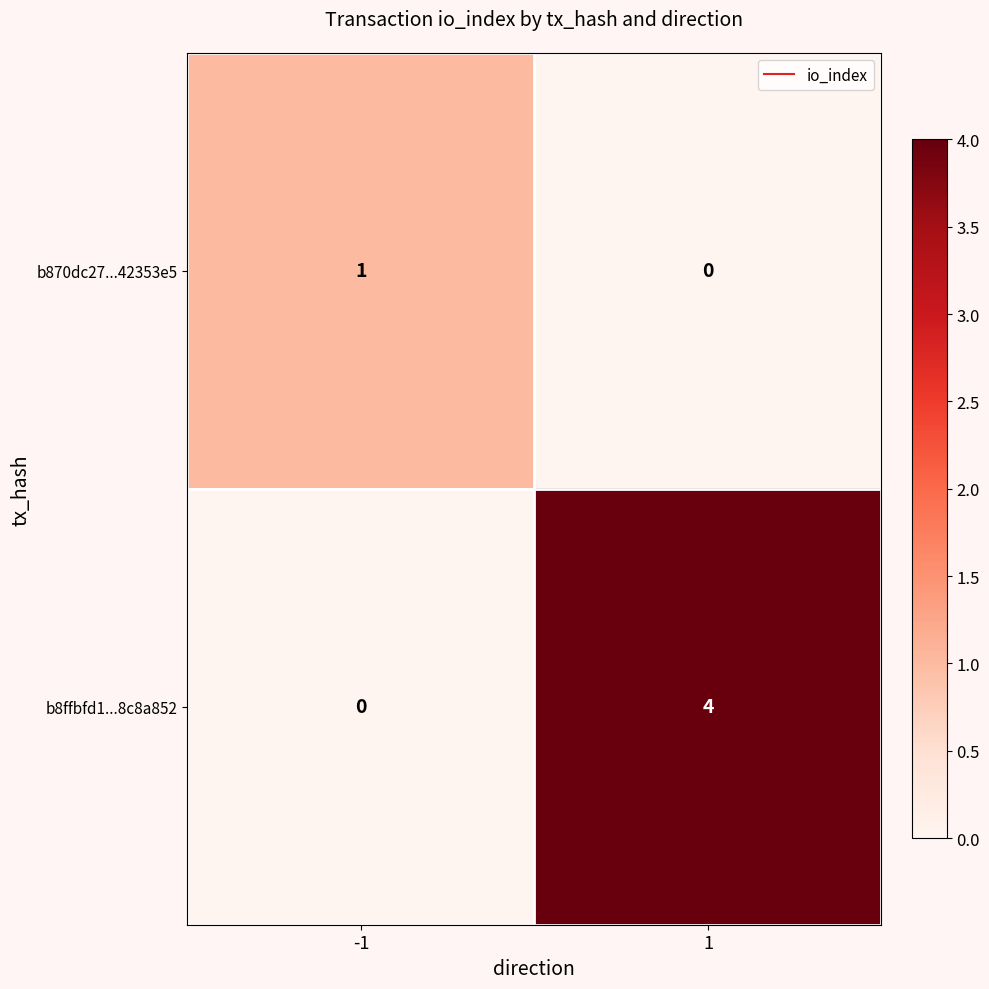

What is the difference between the b8ffbfd1...8c8a852 values at 1 and -1?

4